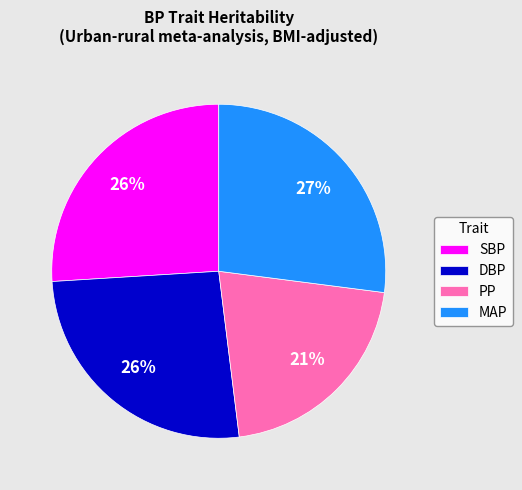

Which category has the smallest portion of the pie?

PP